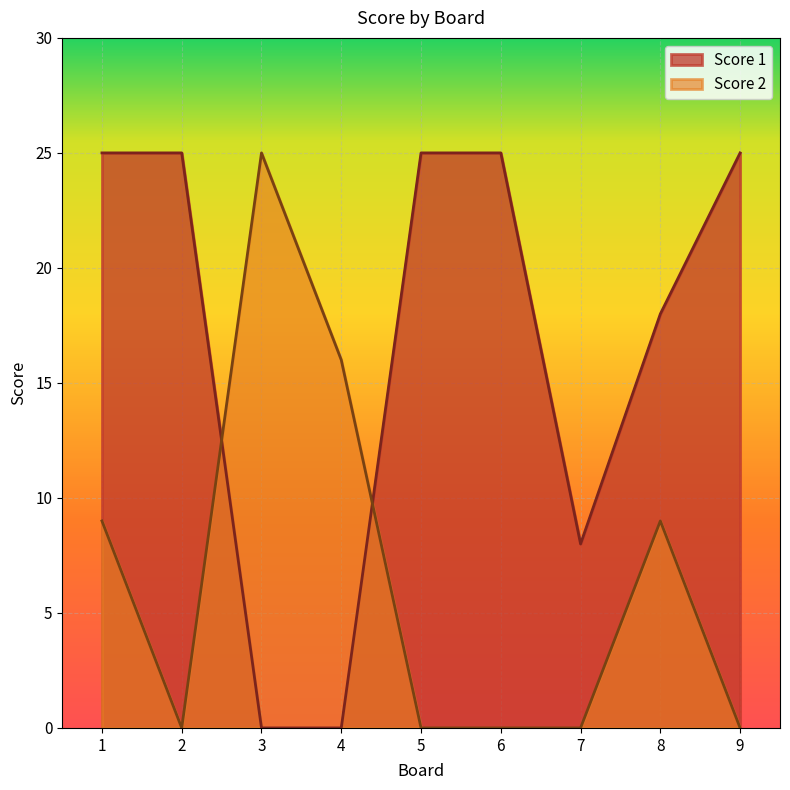

Which series has the largest range (max minus min)?

Score 1